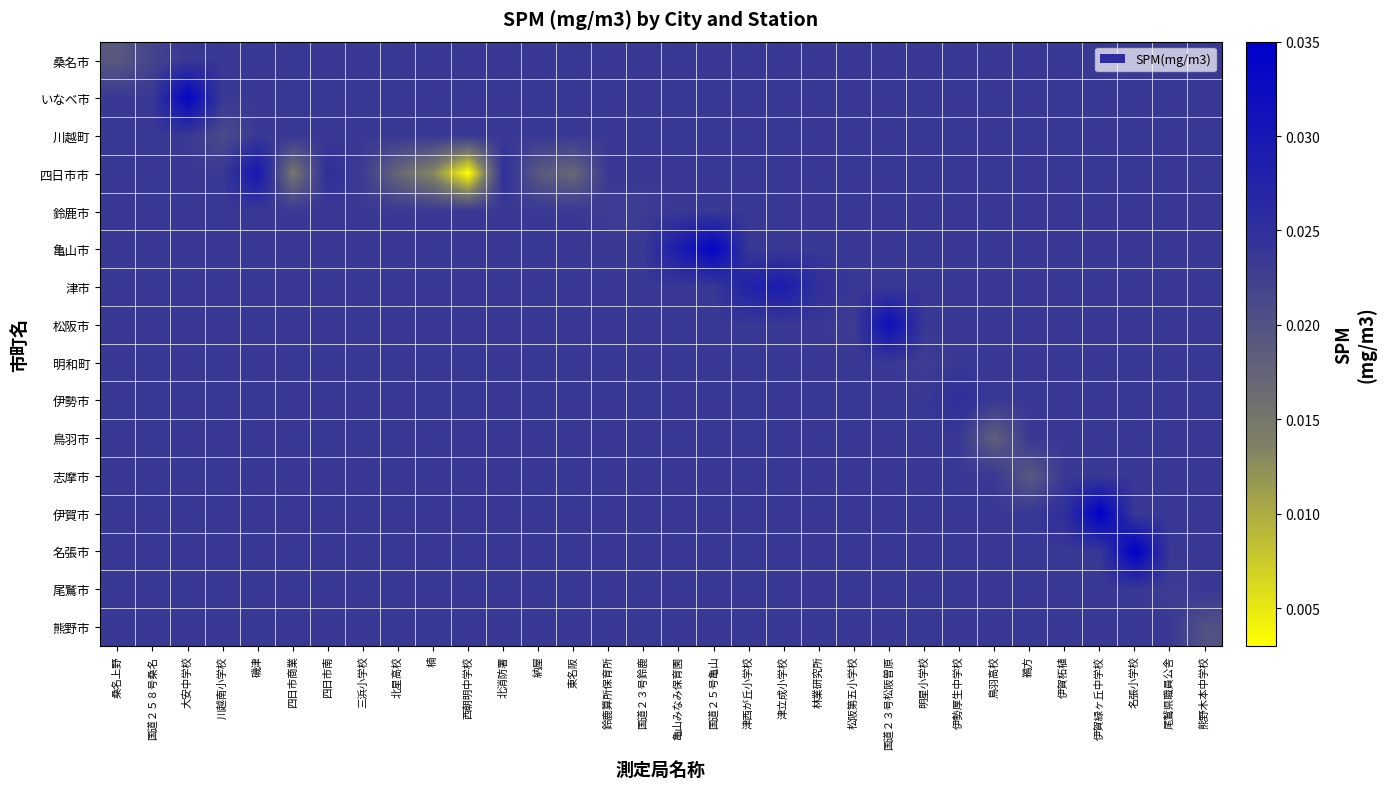

Count the number of data series in this chart.

16